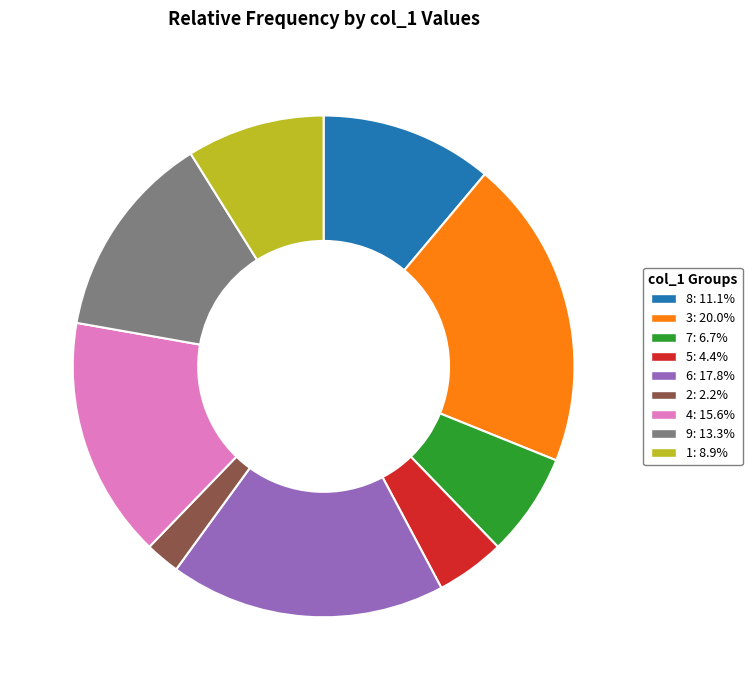

Does any single category account for the majority?

No